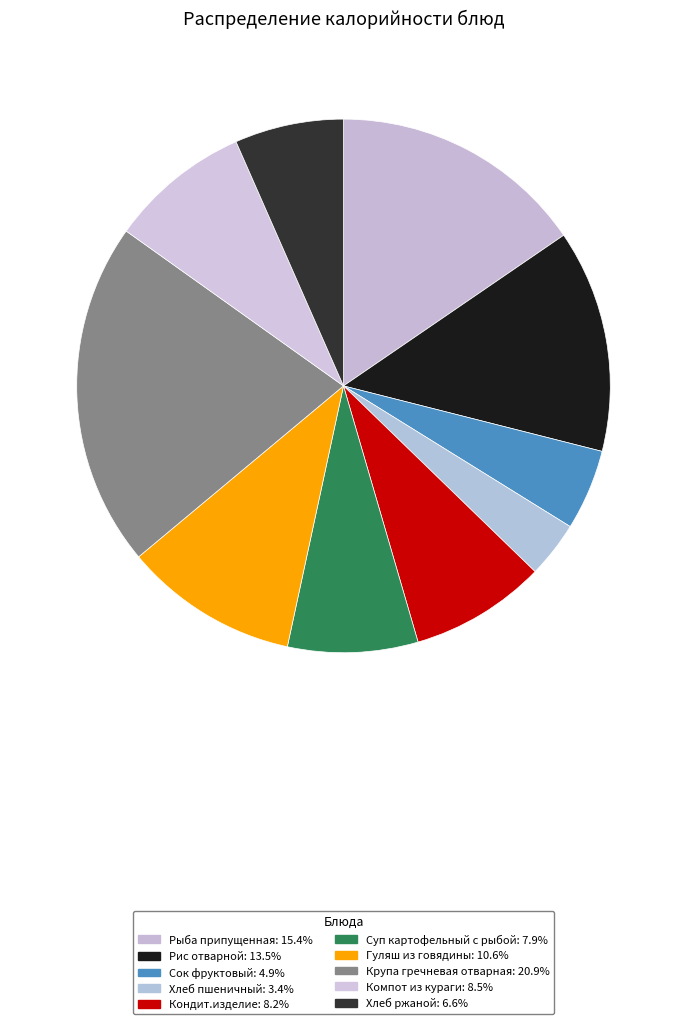

To the nearest percent, what portion does Суп картофельный с рыбой represent?

8%